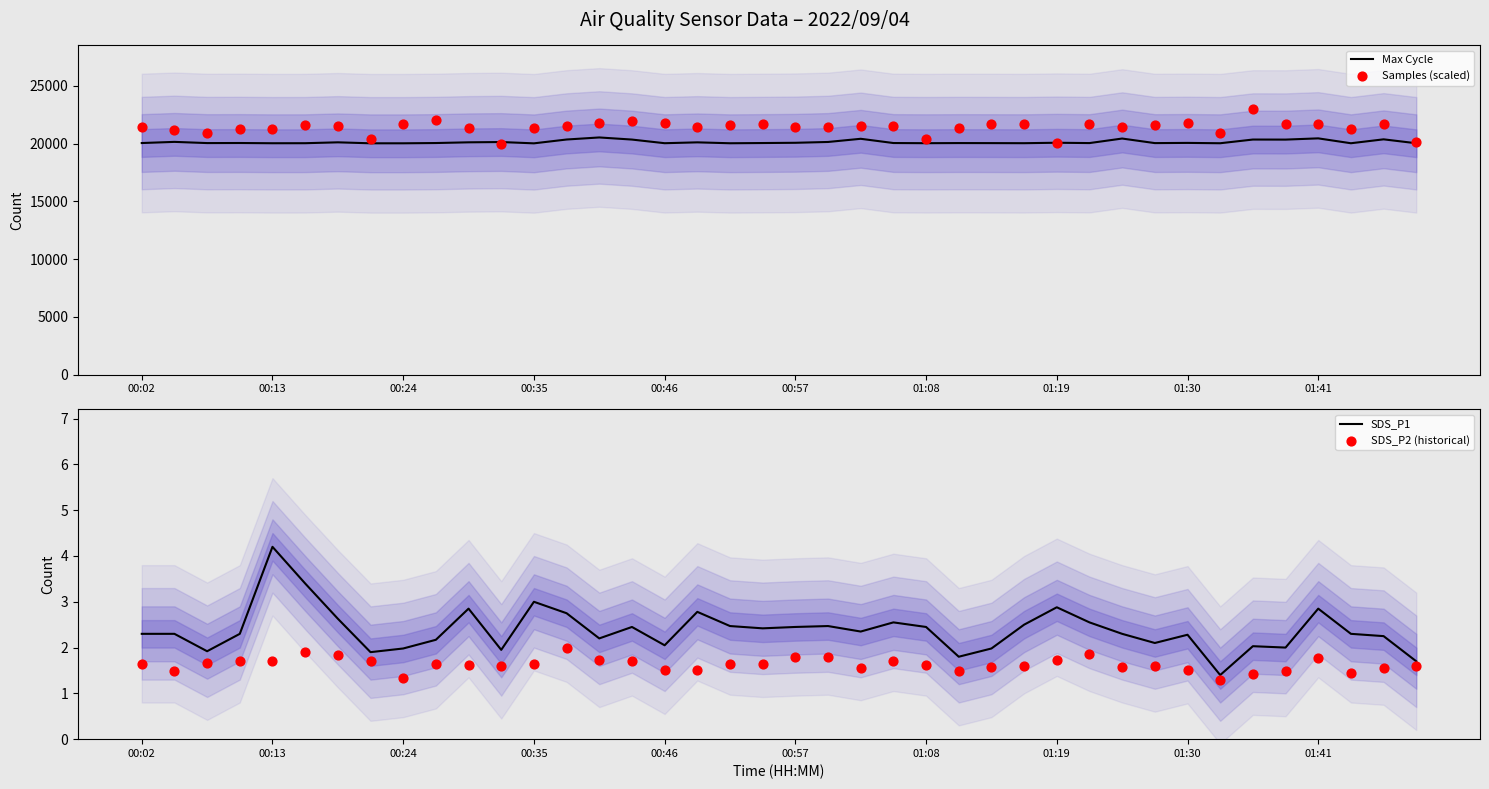

Which series has the largest total across all categories?

Samples (scaled)